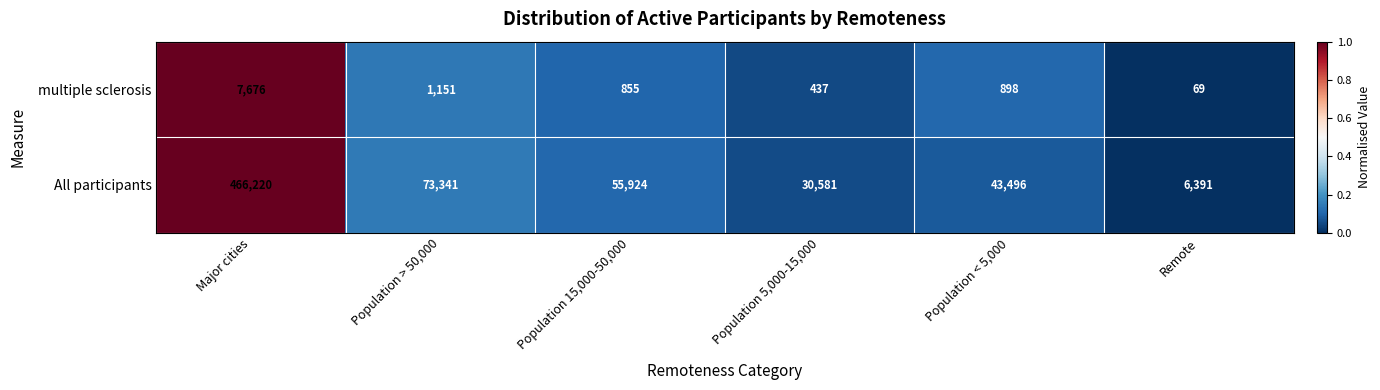

What is the average value of the multiple sclerosis series?

1848